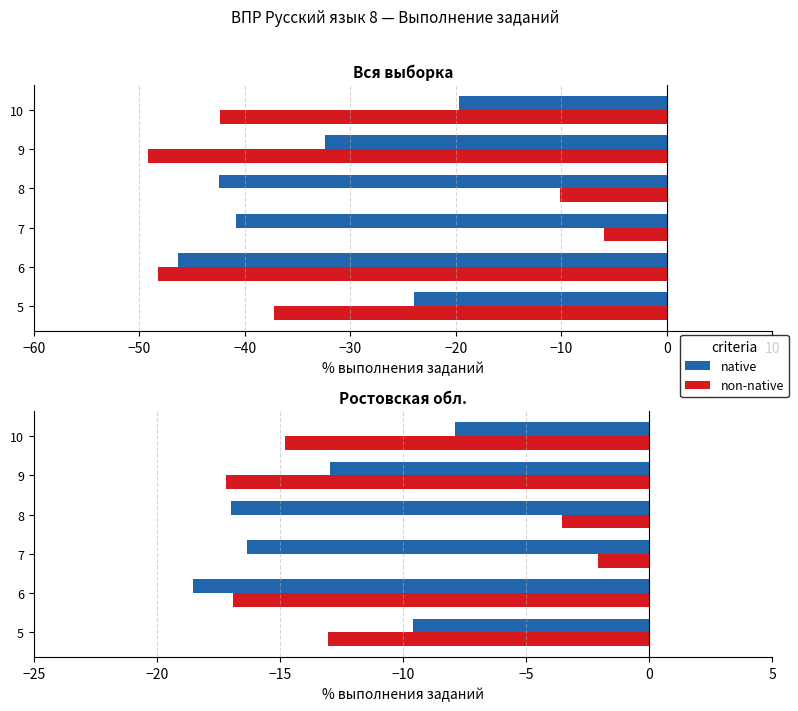

How many bars are there in each group?

2